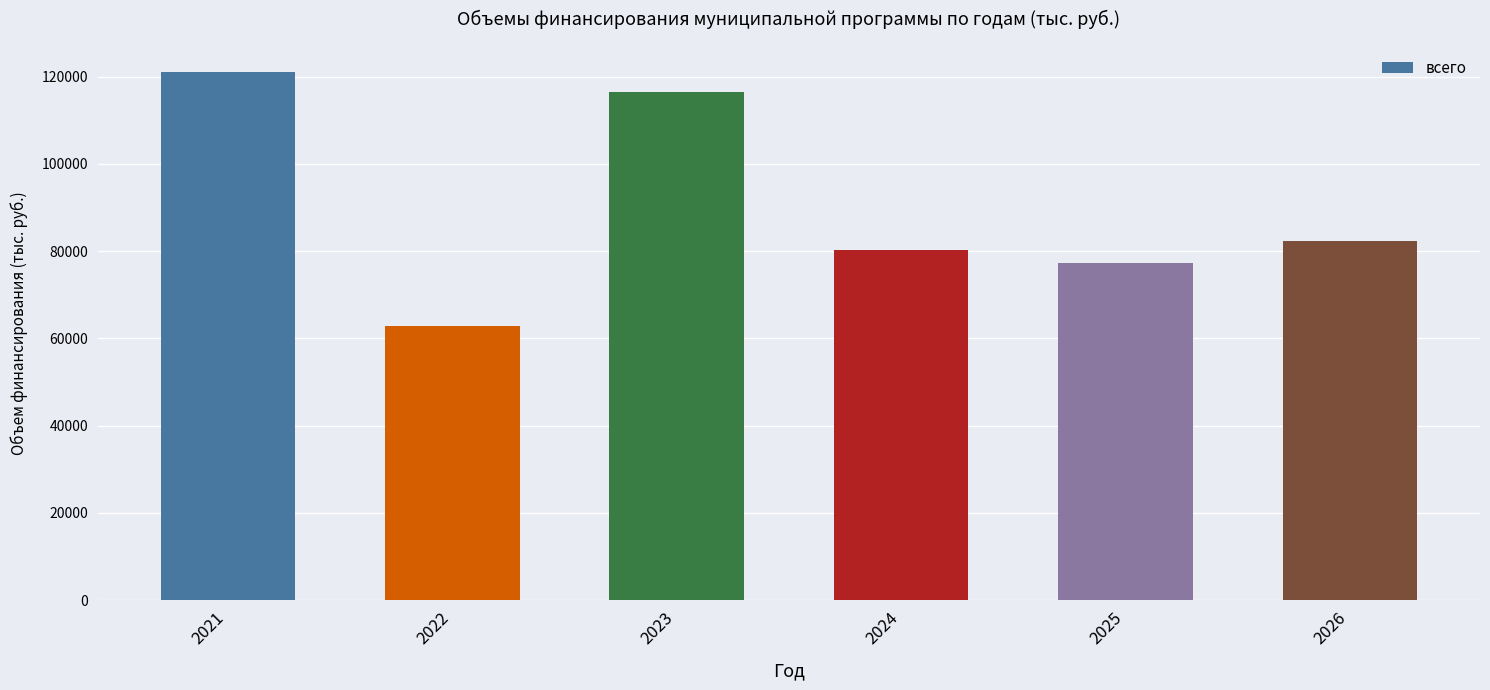

What is the difference between the values at 2021 and 2022?

58191.3